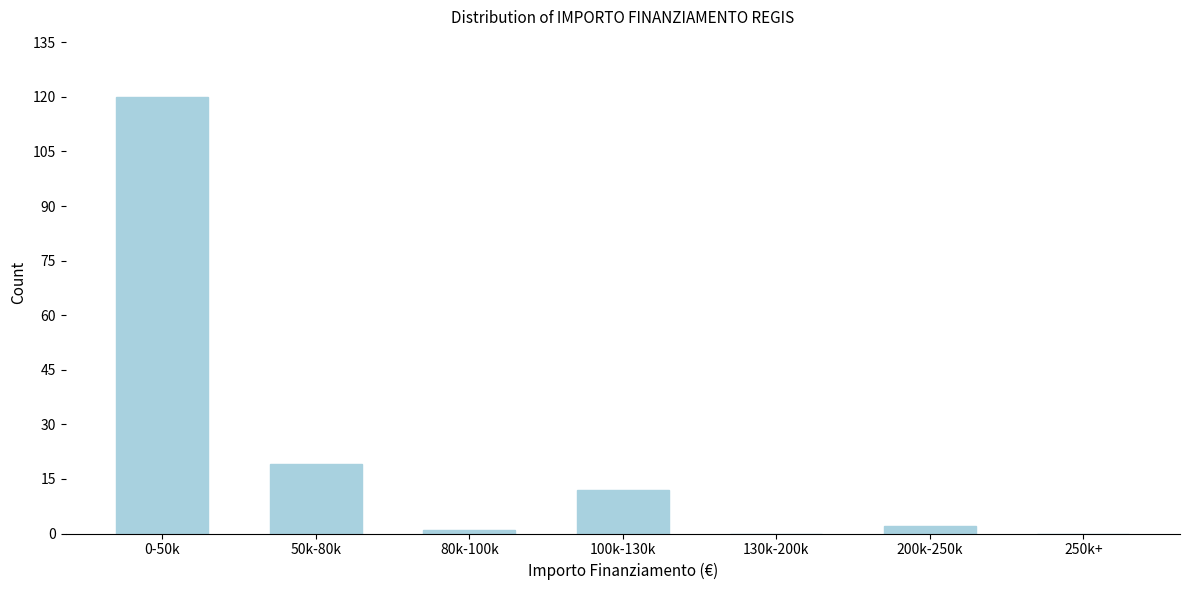

Reading right to left, list all the values displayed in this chart.

250k+=0	200k-250k=2	130k-200k=0	100k-130k=12	80k-100k=1	50k-80k=19	0-50k=120